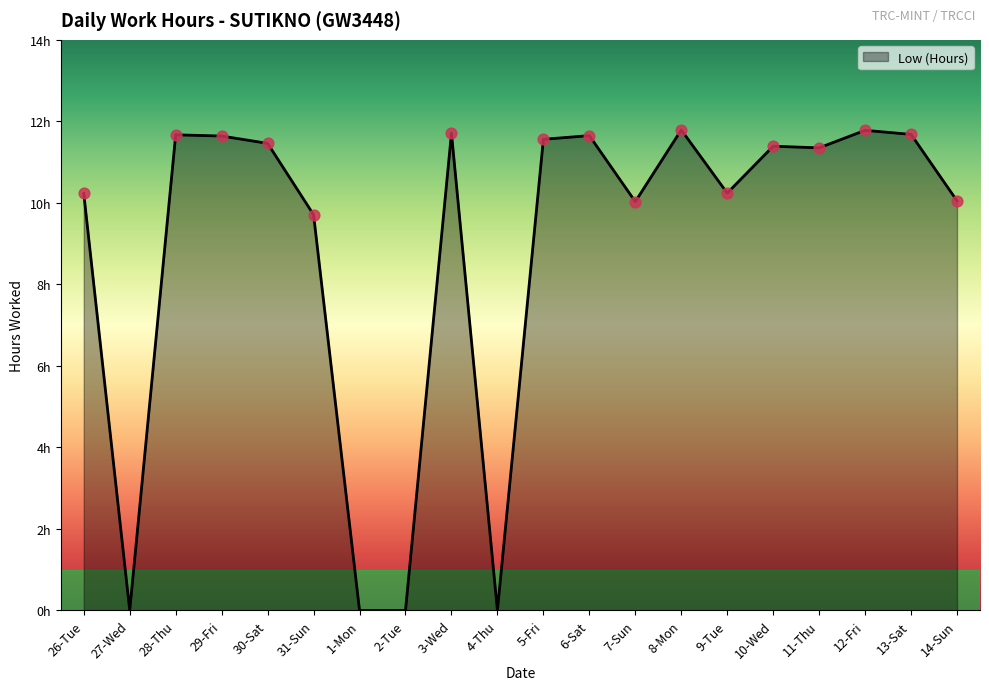

Between 13-Sat and 11-Thu, which is larger?

13-Sat